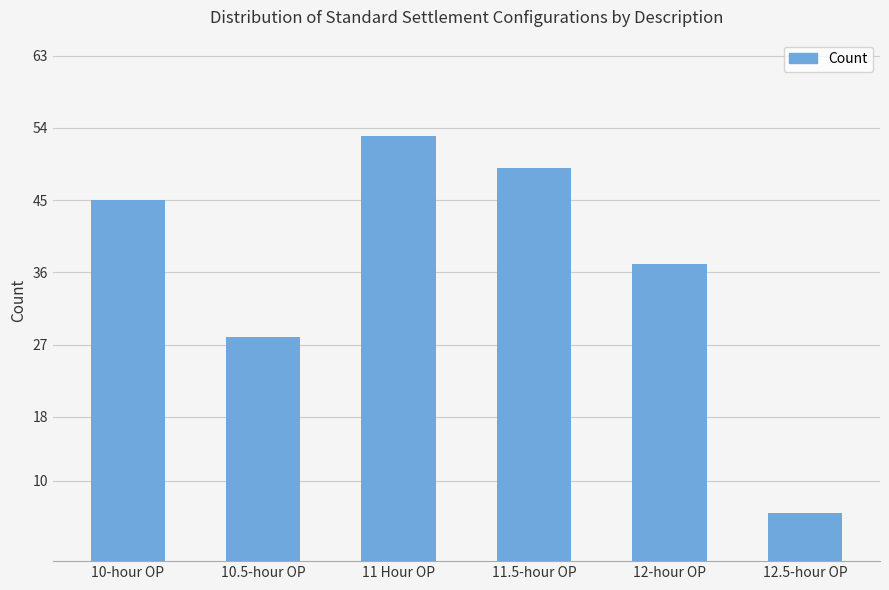

Which category has the highest value across all series?

11 Hour OP